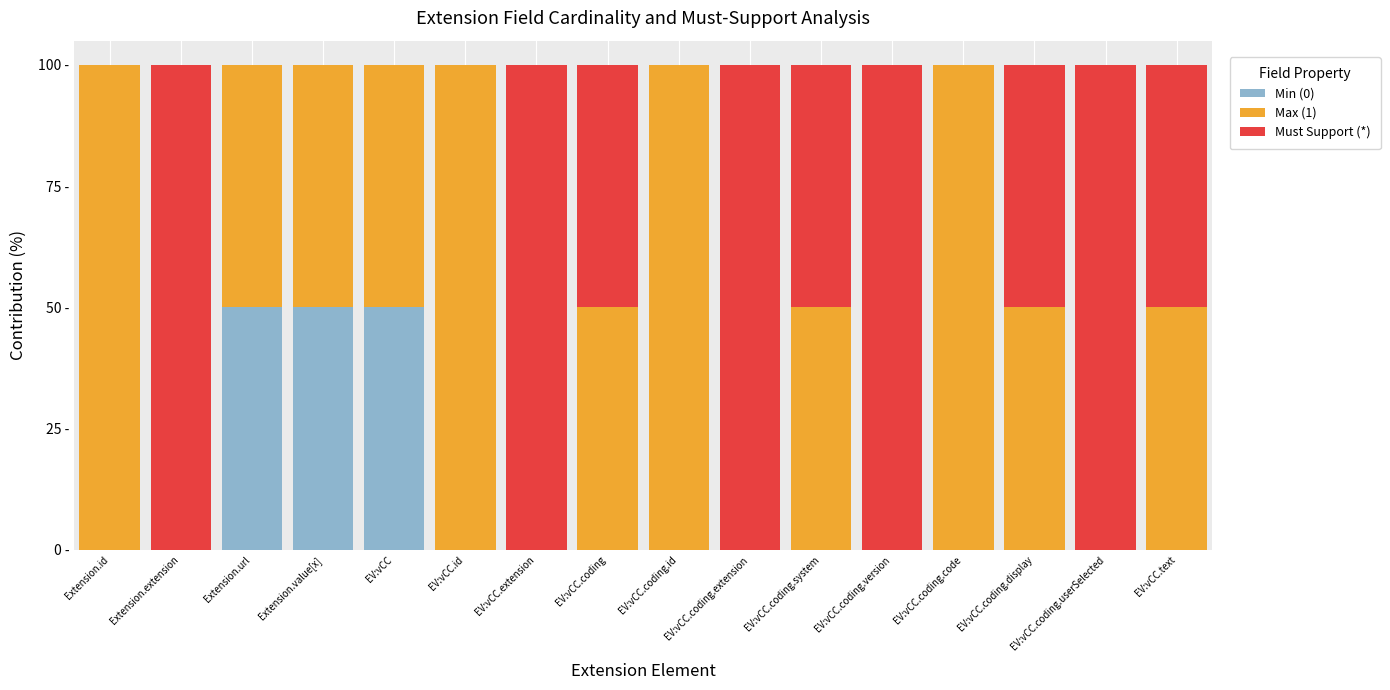

What are all the series names shown in the legend?

Min (0), Max (1), Must Support (*)